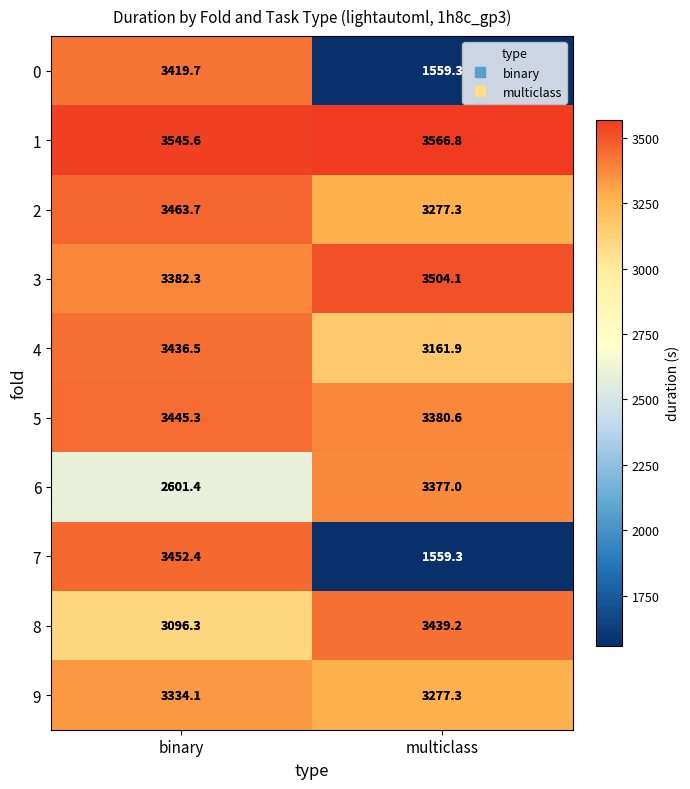

Reading left to right, what are all the values shown in this chart?

0: 3419.7	1559.3
1: 3545.6	3566.8
2: 3463.7	3277.3
3: 3382.3	3504.1
4: 3436.5	3161.9
5: 3445.3	3380.6
6: 2601.4	3377.0
7: 3452.4	1559.3
8: 3096.3	3439.2
9: 3334.1	3277.3